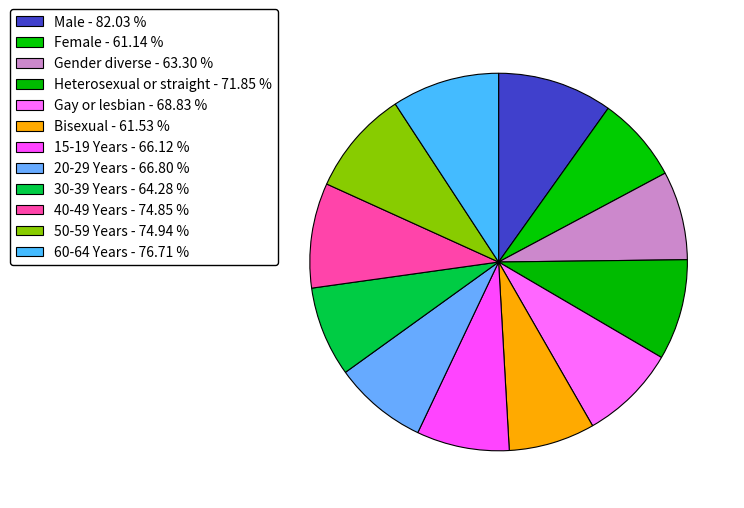

Which category has the smallest portion of the pie?

Female